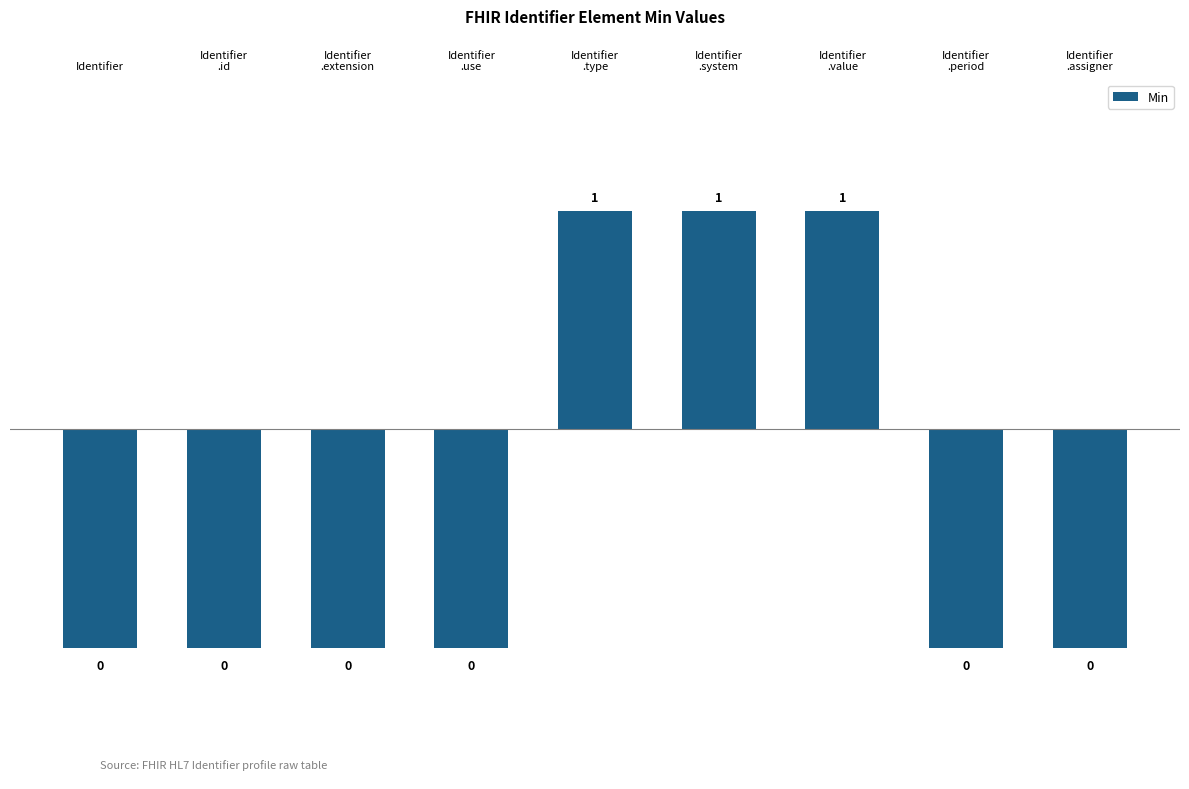

Are the bars horizontal?

No